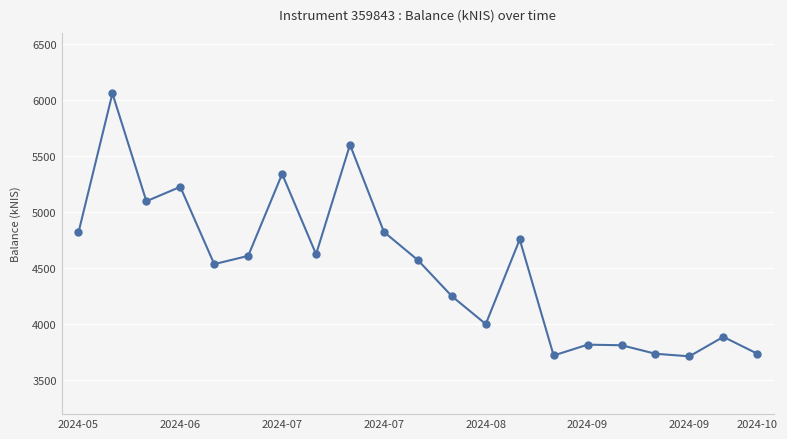

Is this an area chart (filled region under the line)?

No